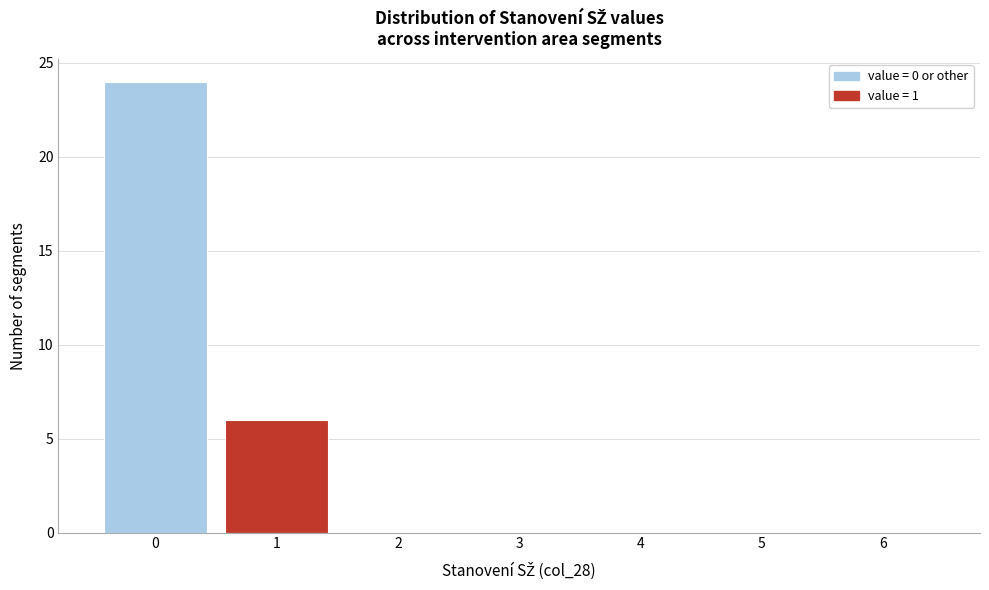

What is the height of the bar covering -0.5 to 0.5 on the x-axis? The values are not printed on the chart, so give them approximately, as read against the axis.

24